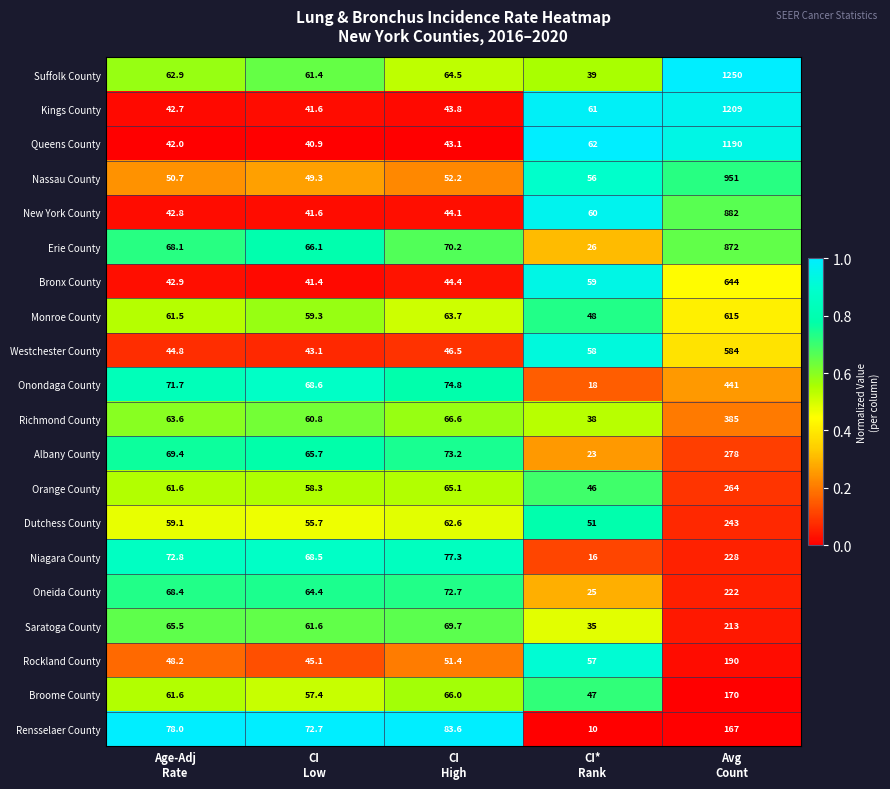

How many categories are shown in the chart?

5